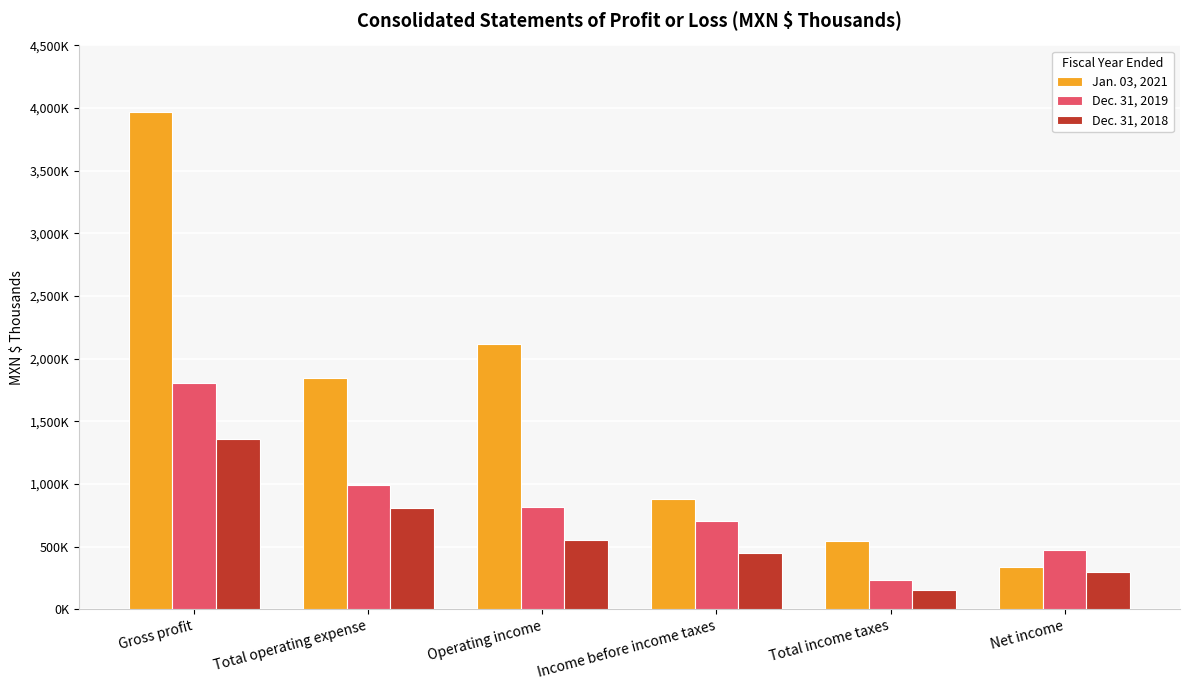

What is the label of the 2nd bar from the right?

Total income taxes